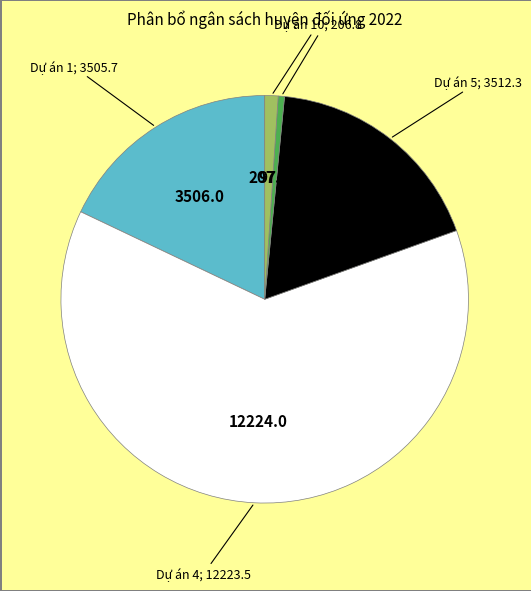

Is there a majority slice in this chart?

Yes